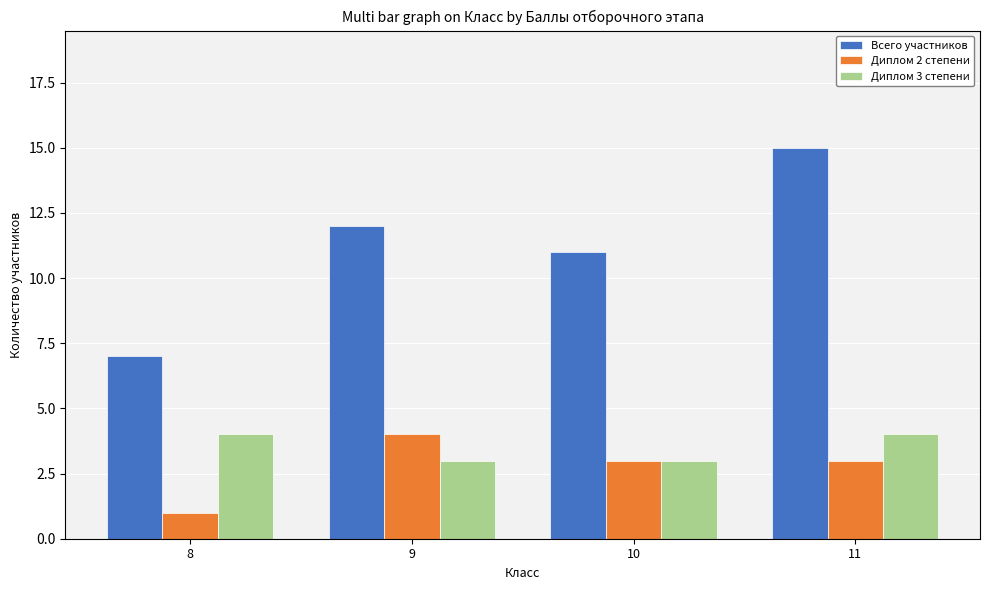

Which category has the lowest value across all series?

8